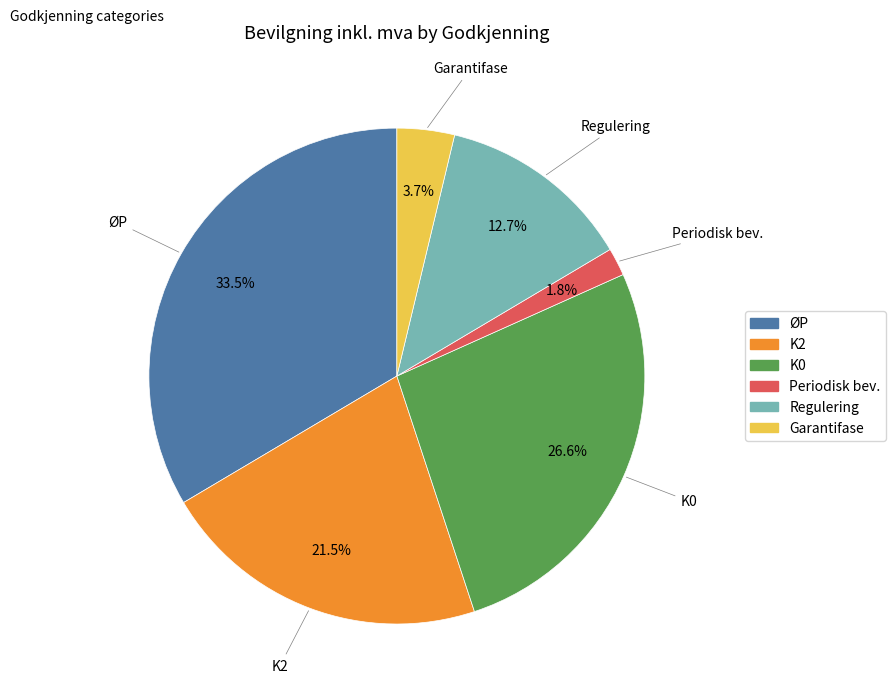

Which category has the smallest portion of the pie?

Periodisk bev.